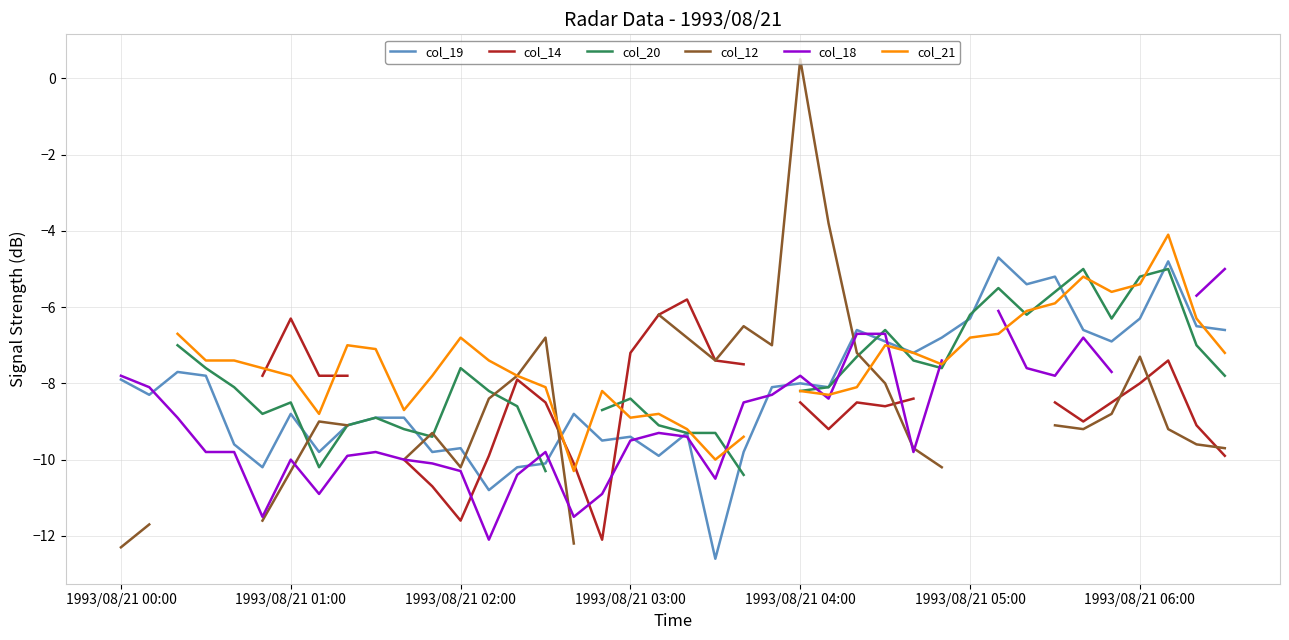

What is the total value across all series at 38?

-44.2